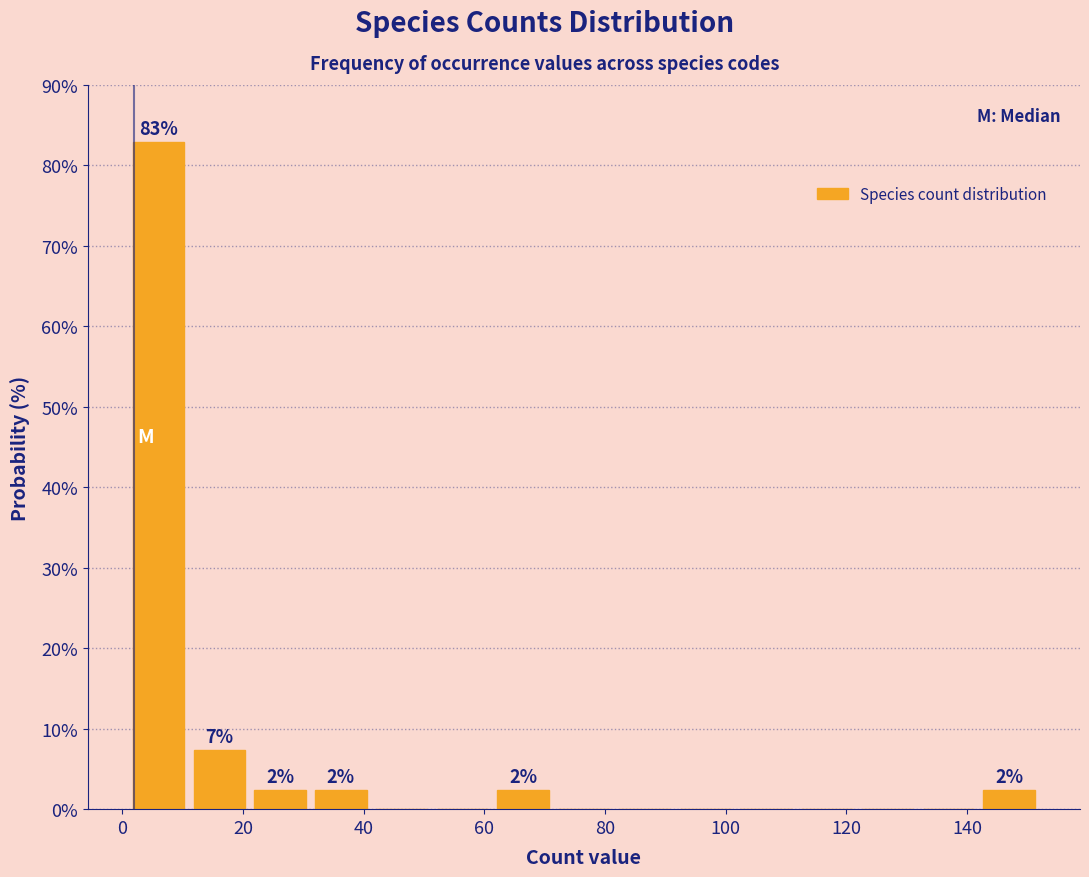

Which range on the x-axis has the tallest bar?

2 to 12